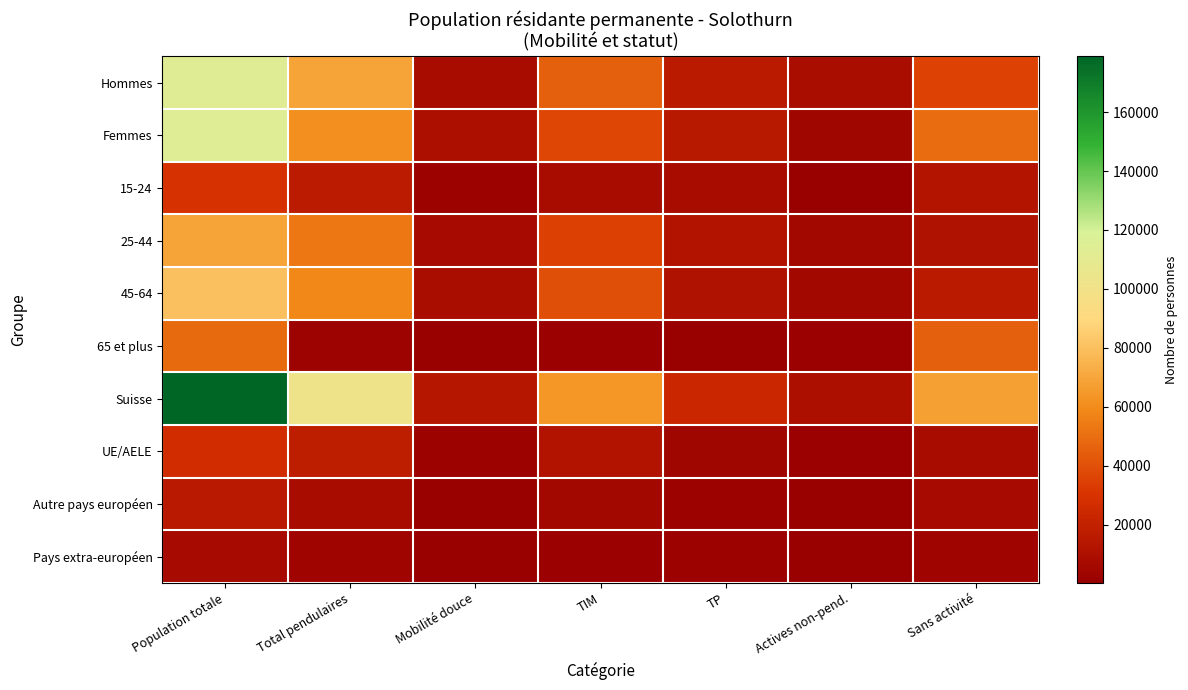

What is the greatest value displayed?

178974.0